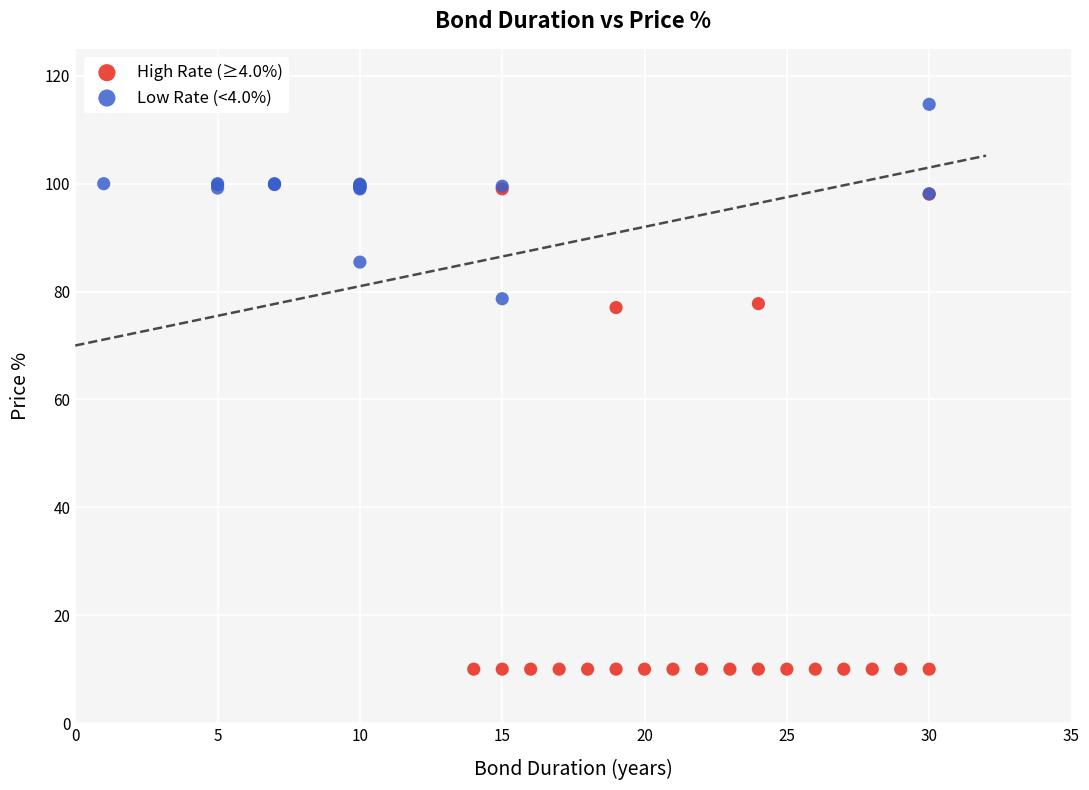

Which series contains the lowest Y value?

High Rate (≥4.0%)